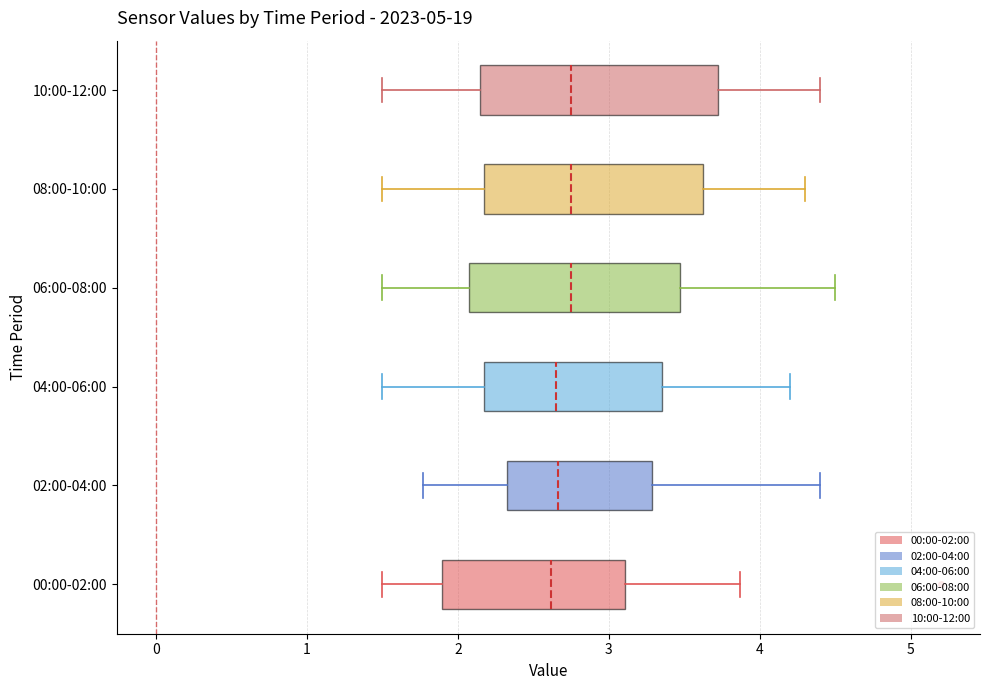

Reading bottom to top, read every box against the x-axis: the position of its median line, the range the box covers, and the ends of its whiskers. The values are not printed on the chart, so give them approximately, as read against the axis.

00:00-02:00: median 2.6, box 1.9 to 3.1, whiskers 1.5 to 3.9
02:00-04:00: median 2.7, box 2.3 to 3.3, whiskers 1.8 to 4.4
04:00-06:00: median 2.7, box 2.2 to 3.4, whiskers 1.5 to 4.2
06:00-08:00: median 2.8, box 2.1 to 3.5, whiskers 1.5 to 4.5
08:00-10:00: median 2.8, box 2.2 to 3.6, whiskers 1.5 to 4.3
10:00-12:00: median 2.8, box 2.2 to 3.7, whiskers 1.5 to 4.4